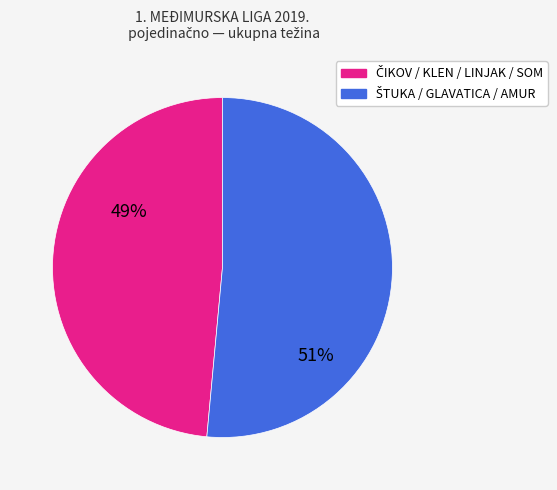

Count the number of slices in the pie.

2